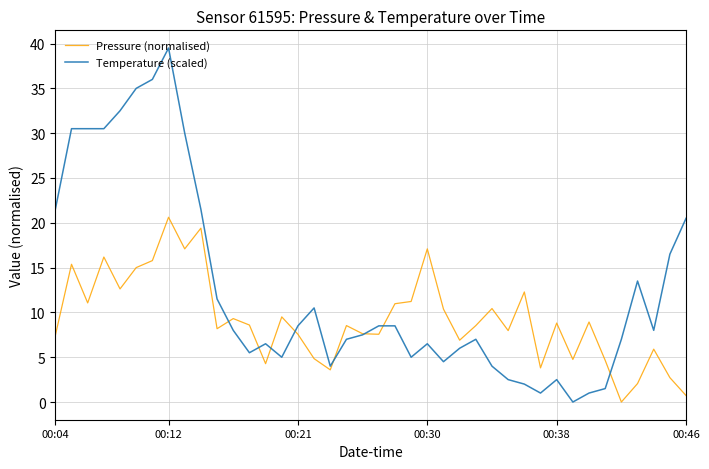

What is the difference between the maximum and minimum values in the Pressure (normalised) series?

20.6